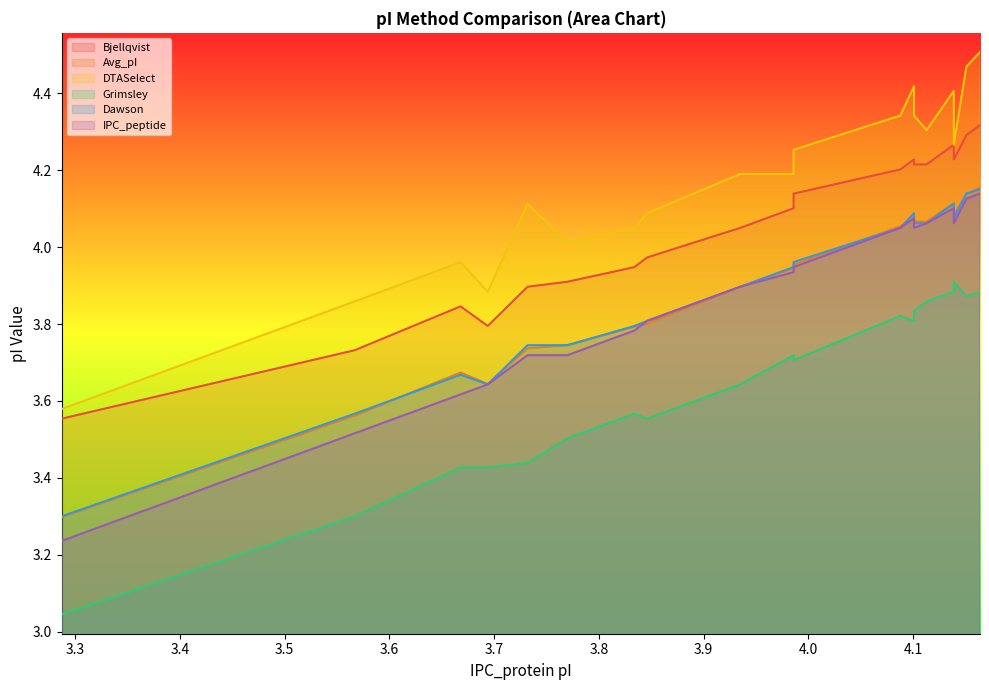

What is the average value of the Bjellqvist series?

4.0